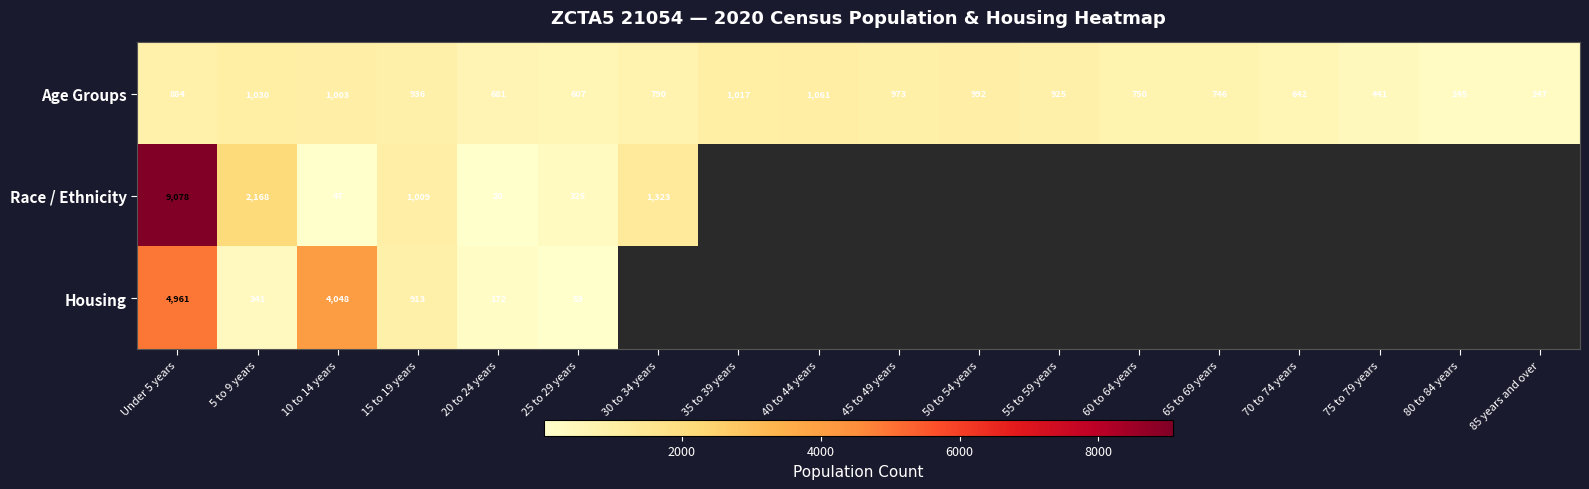

Which category has the highest value in the Age Groups series?

40 to 44 years